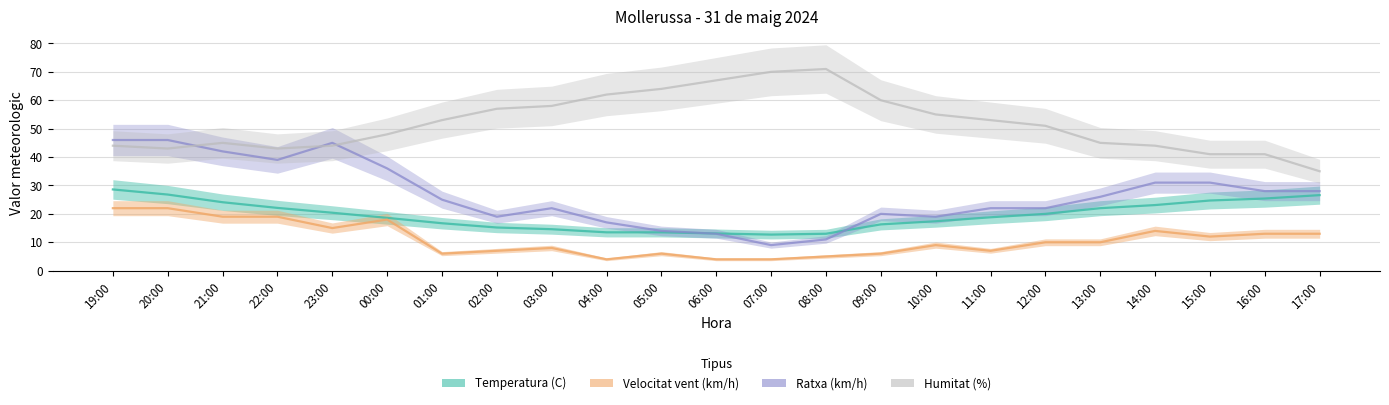

What is the label of the 8th point from the right?

10:00